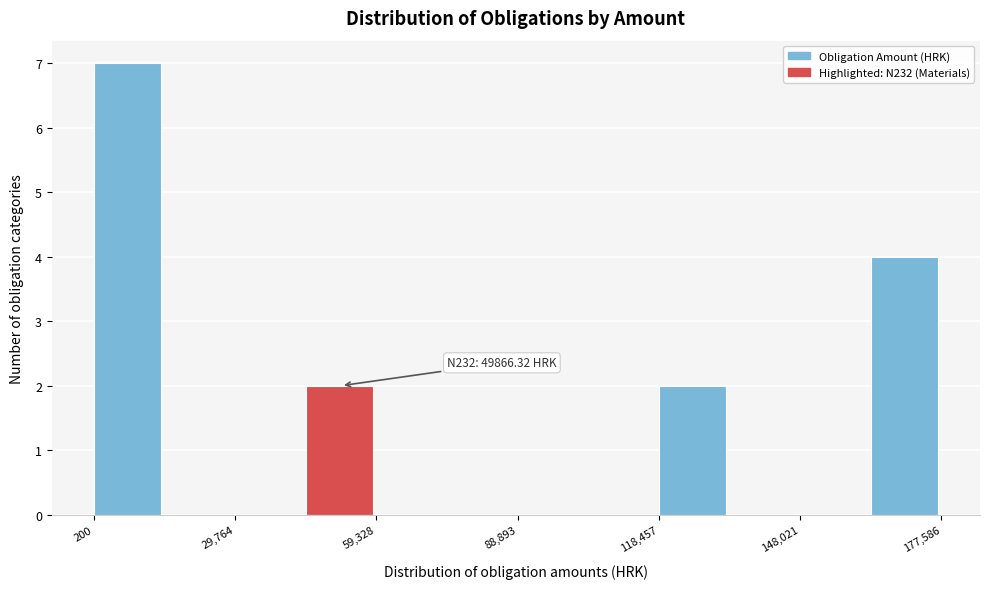

Read against the x-axis, roughly where is the centre of the tallest bar?

5000